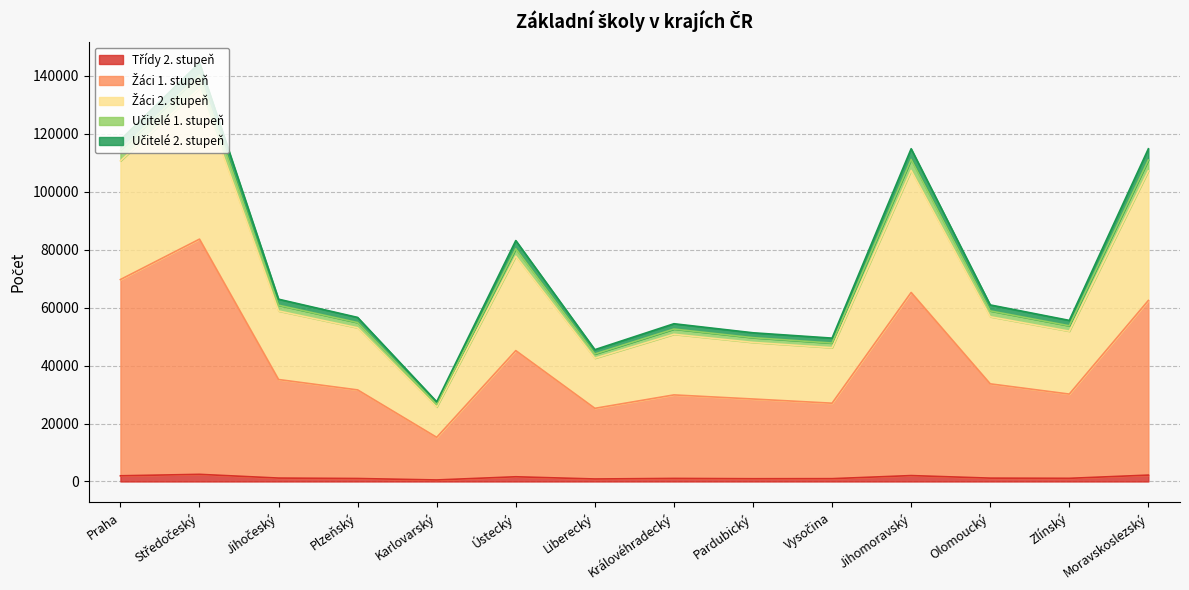

Is the value of Učitelé 1. stupeň at Moravskoslezský greater than the value of Učitelé 2. stupeň at Karlovarský?

Yes